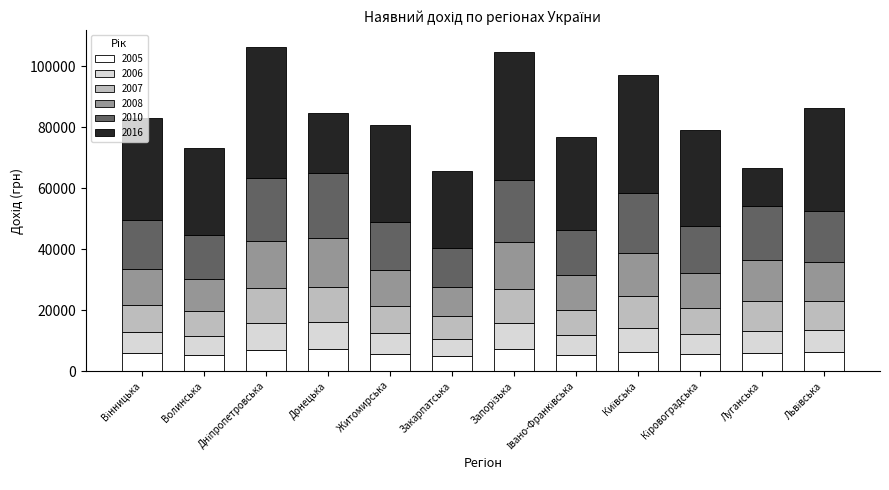

What is the total value across all series at Луганська?

66472.7